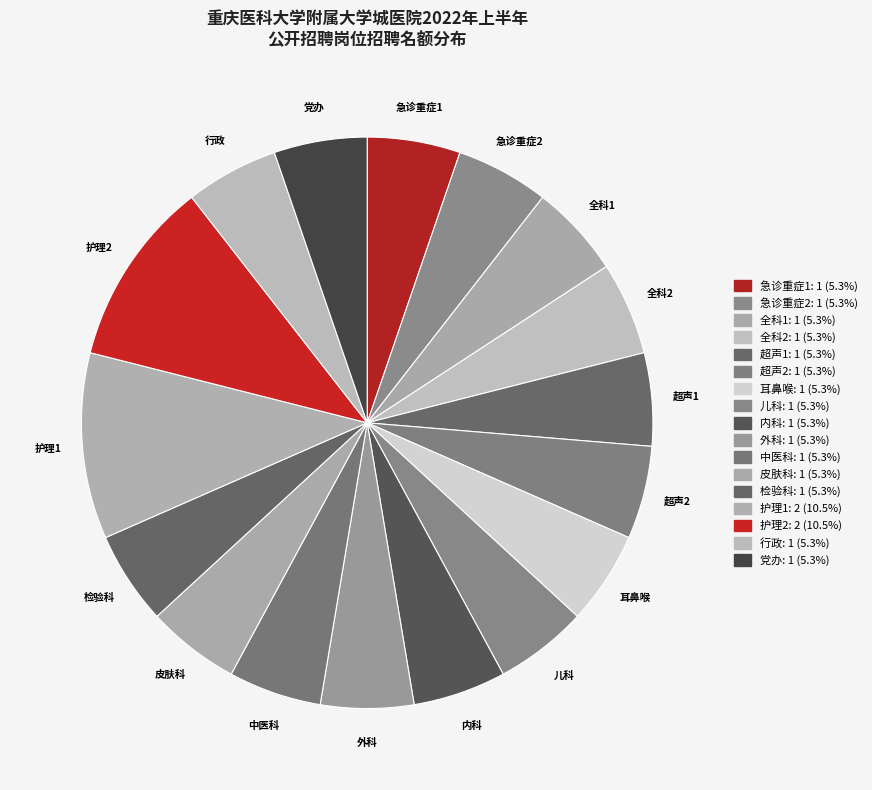

What is the largest slice in the pie chart?

临床护理1